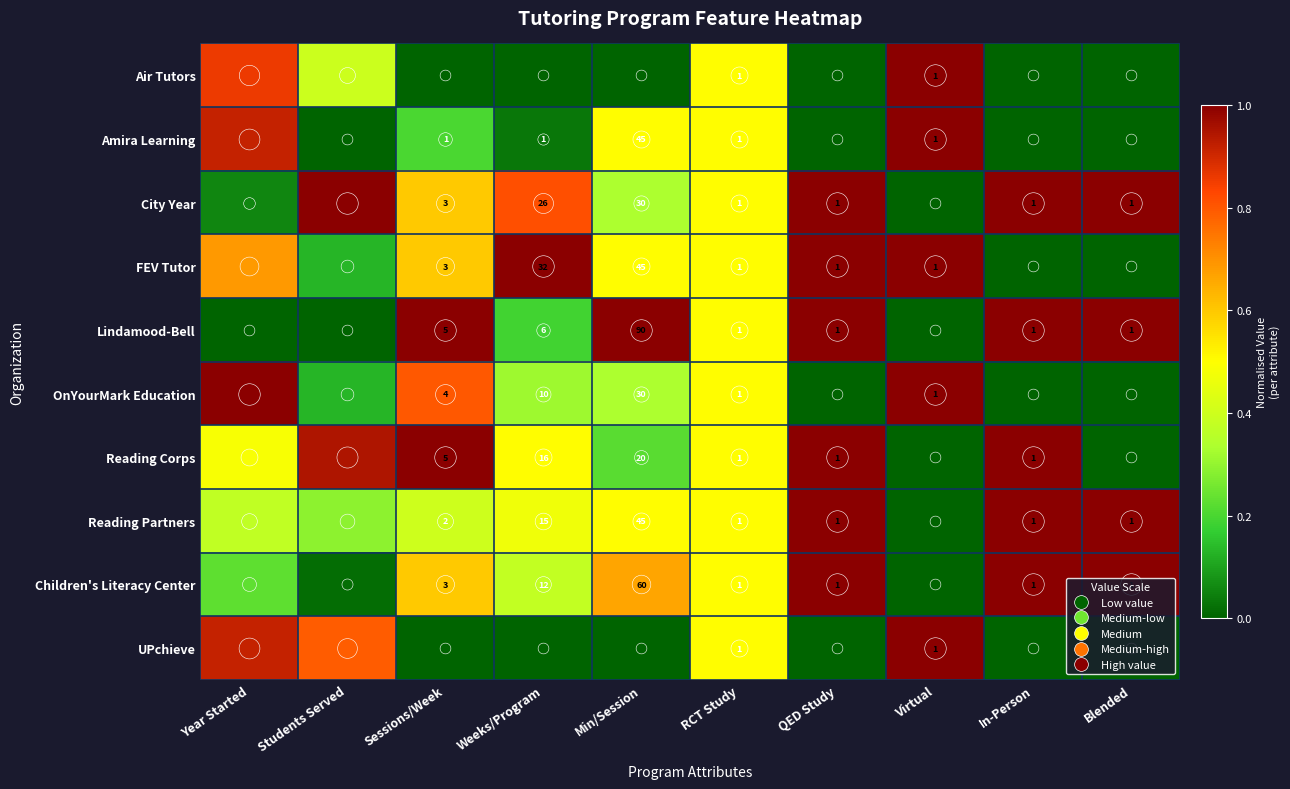

What is the difference between the highest and lowest values at Weeks/Program?

1.0